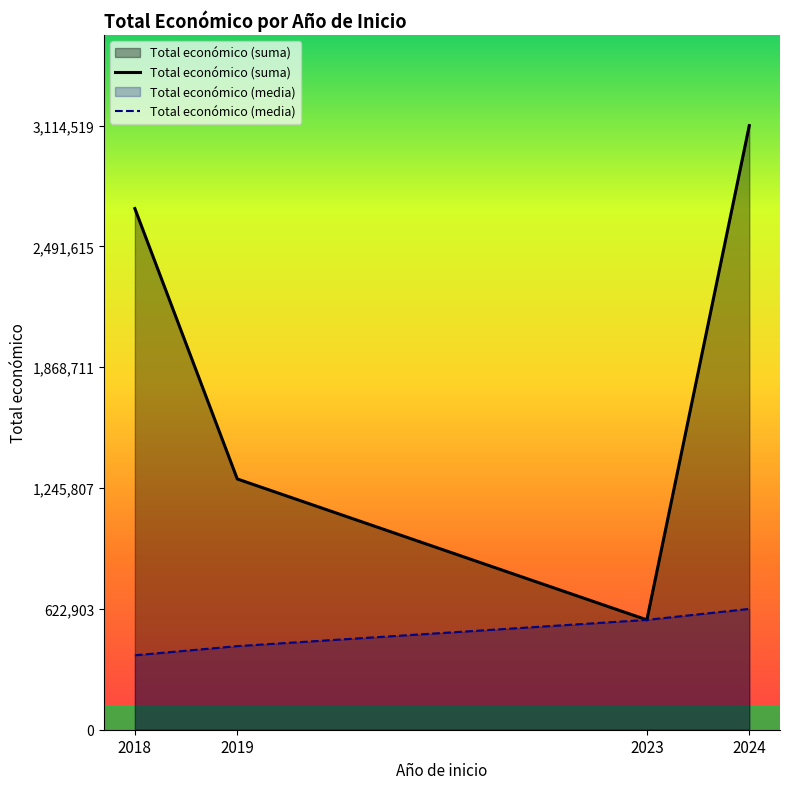

Reading left to right, extract all data points from this chart.

Total económico (suma): 2018=2686895.0	2019=1292839.0	2023=566298.0	2024=3114519.0
Total económico (media): 2018=383842.1	2019=430946.3	2023=566298.0	2024=622903.8